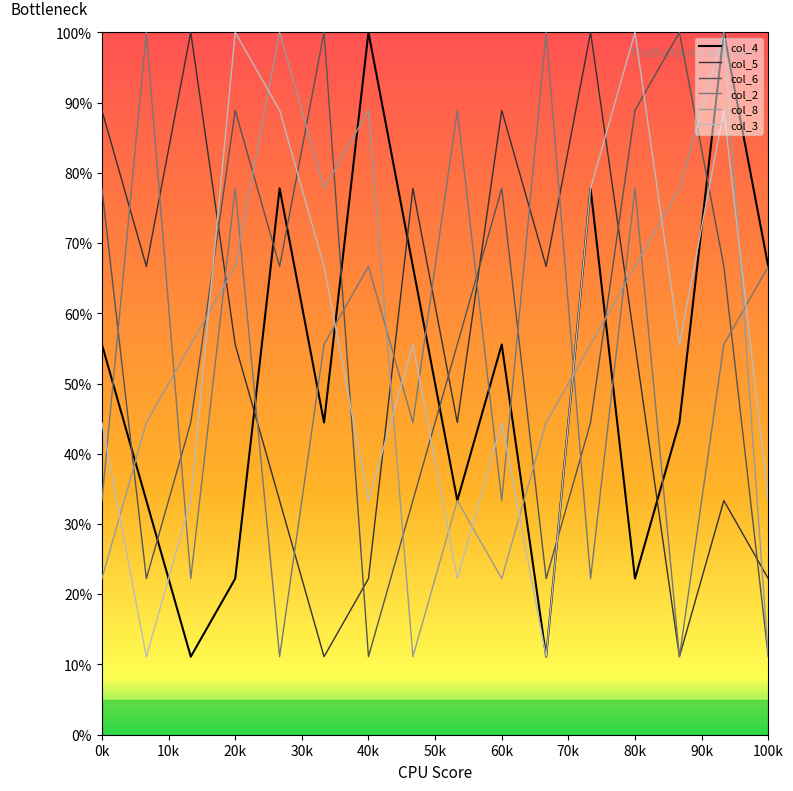

What are all the series names shown in the legend?

col_4, col_5, col_6, col_2, col_8, col_3